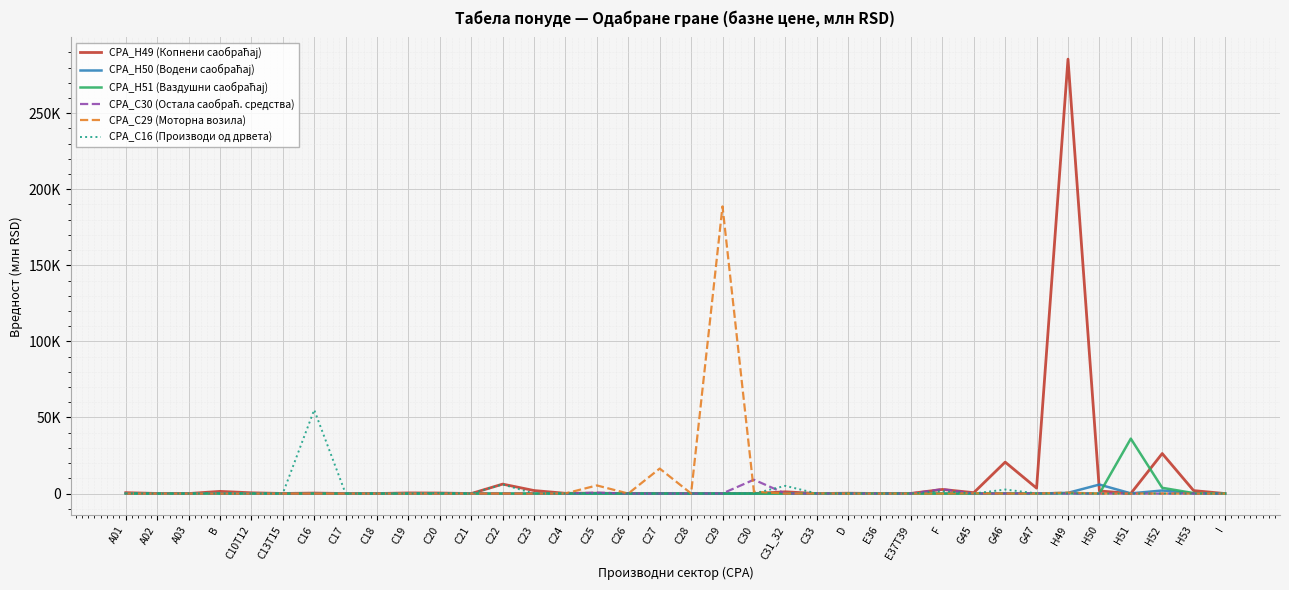

What is the label of the 12th point from the right?

E36